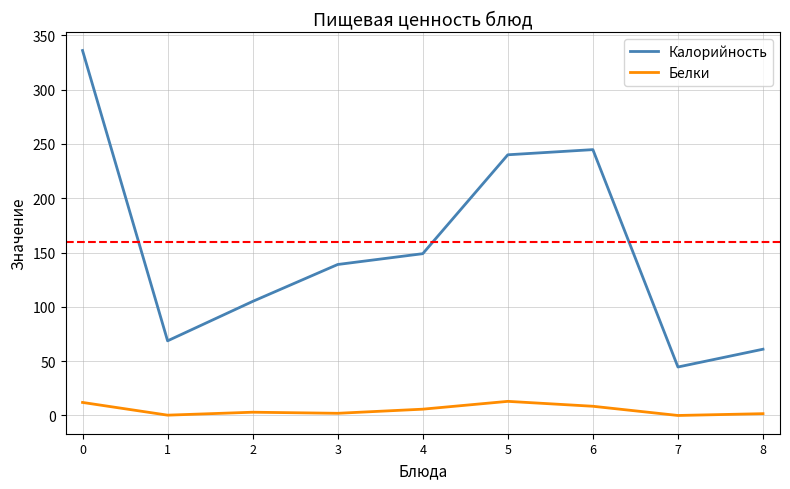

True or false: Белки and Калорийность intersect in this chart.

False